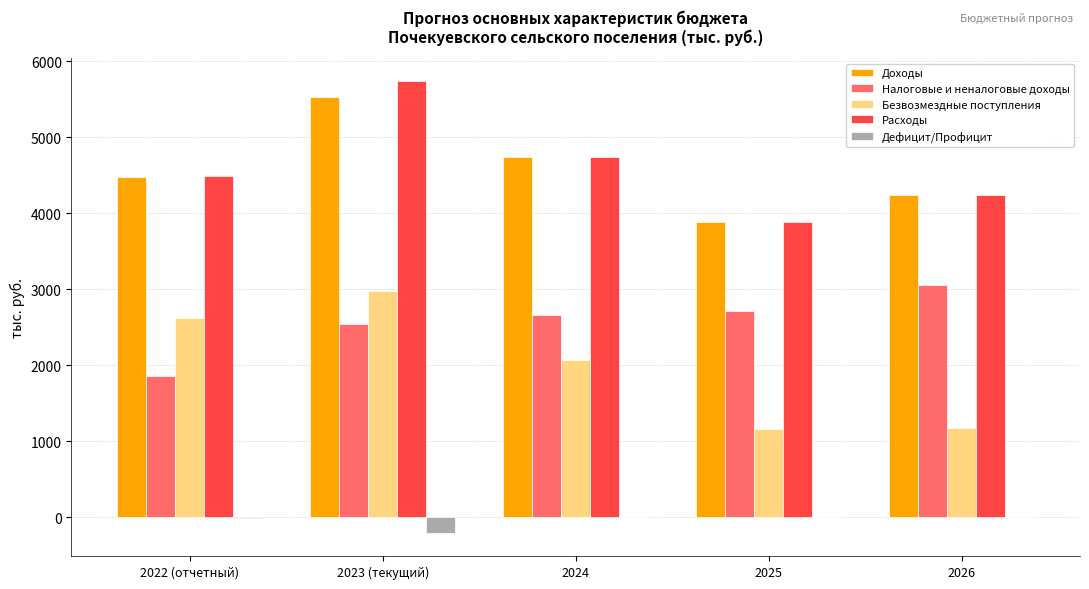

What is the sum of all Расходы values?

23078.4